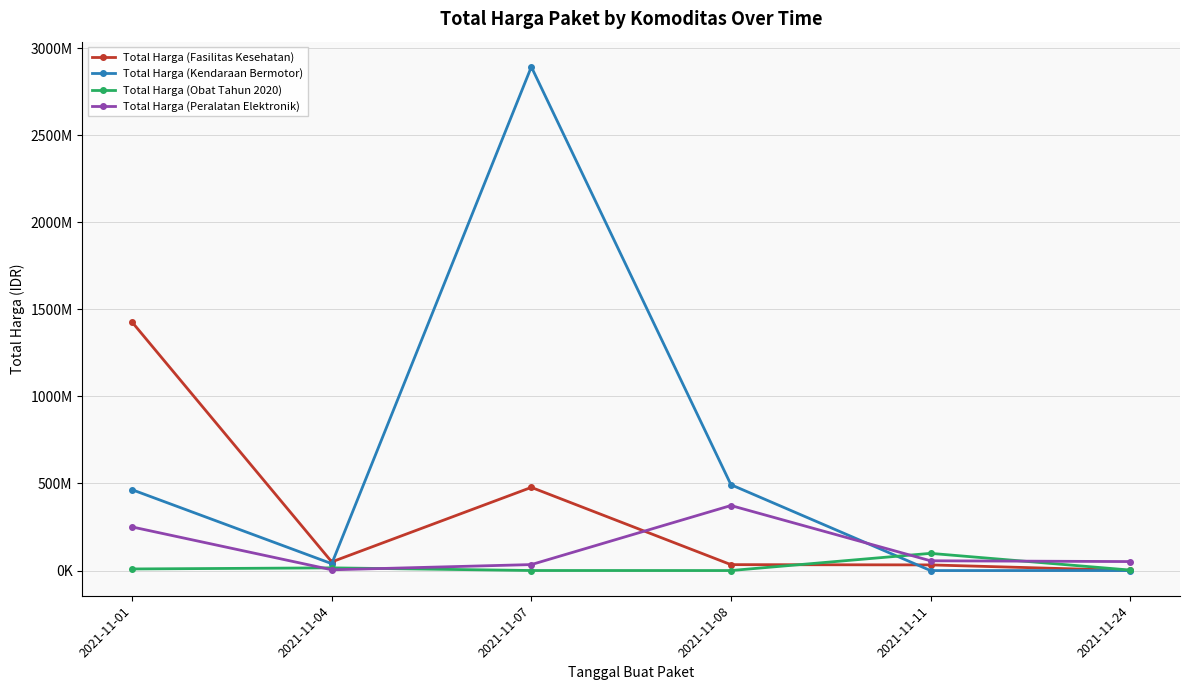

What is the difference between the maximum and second lowest values in the Total Harga (Kendaraan Bermotor) series?

2892122000